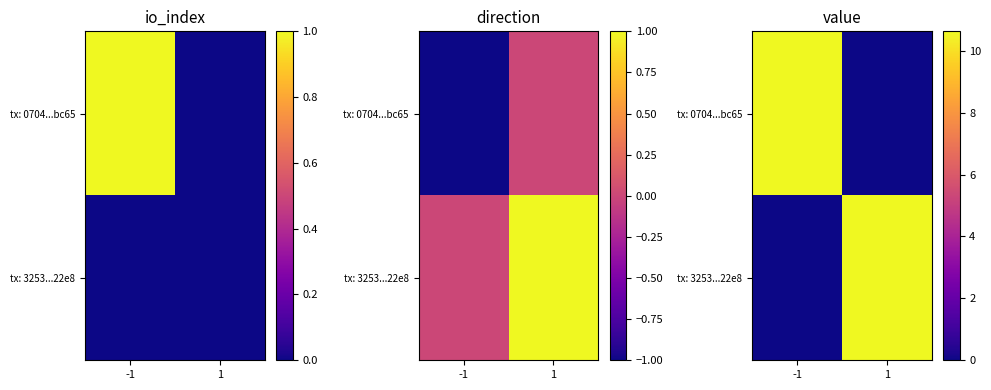

Is it true that tx: 0704...bc65 equals 16.8 at -1?

False